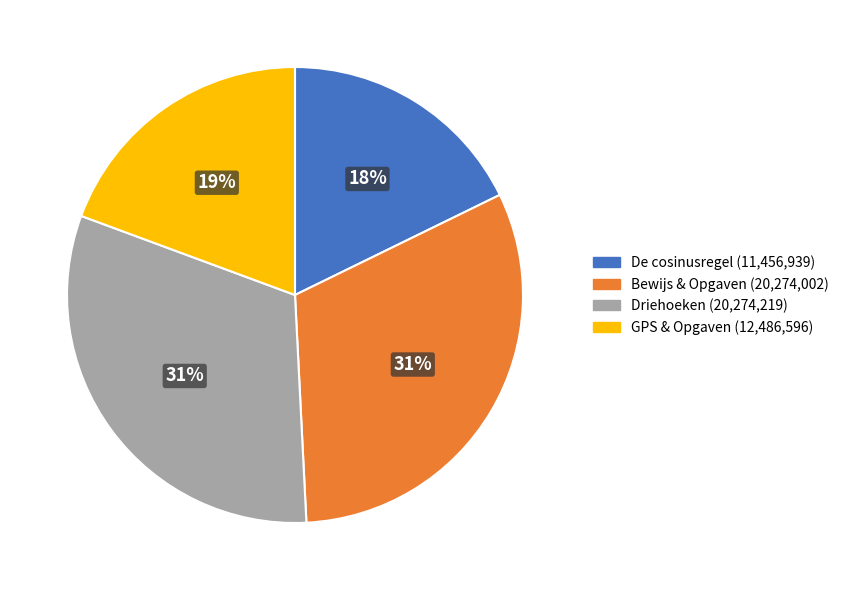

To the nearest percent, what is the average slice percentage?

25%